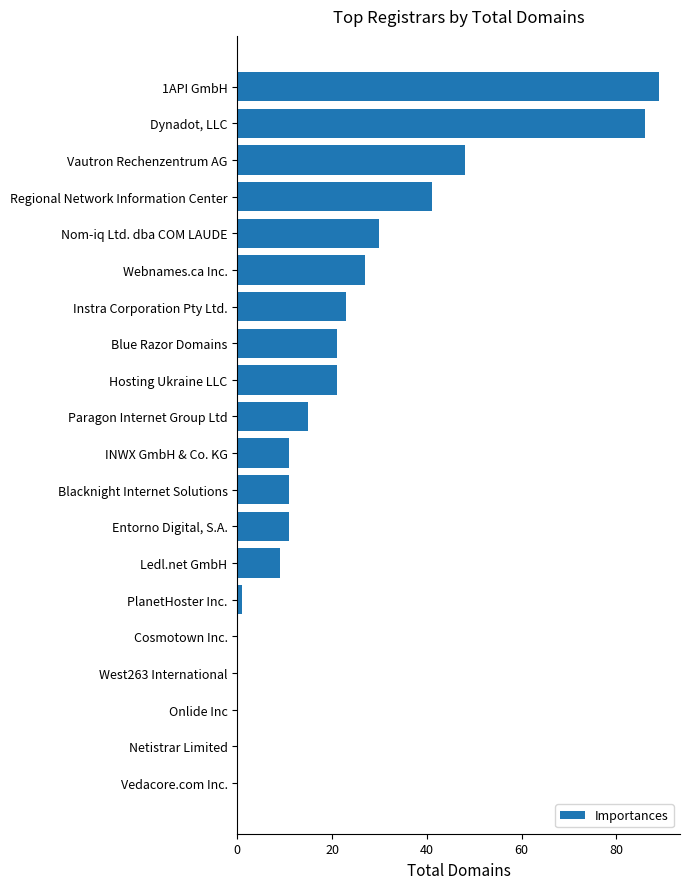

Reading bottom to top, list all the values displayed in this chart.

Vedacore.com Inc.=0	Netistrar Limited=0	Onlide Inc=0	West263 International=0	Cosmotown Inc.=0	PlanetHoster Inc.=1	Ledl.net GmbH=9	Entorno Digital, S.A.=11	Blacknight Internet Solutions=11	INWX GmbH & Co. KG=11	Paragon Internet Group Ltd=15	Hosting Ukraine LLC=21	Blue Razor Domains=21	Instra Corporation Pty Ltd.=23	Webnames.ca Inc.=27	Nom-iq Ltd. dba COM LAUDE=30	Regional Network Information Center=41	Vautron Rechenzentrum AG=48	Dynadot, LLC=86	1API GmbH=89